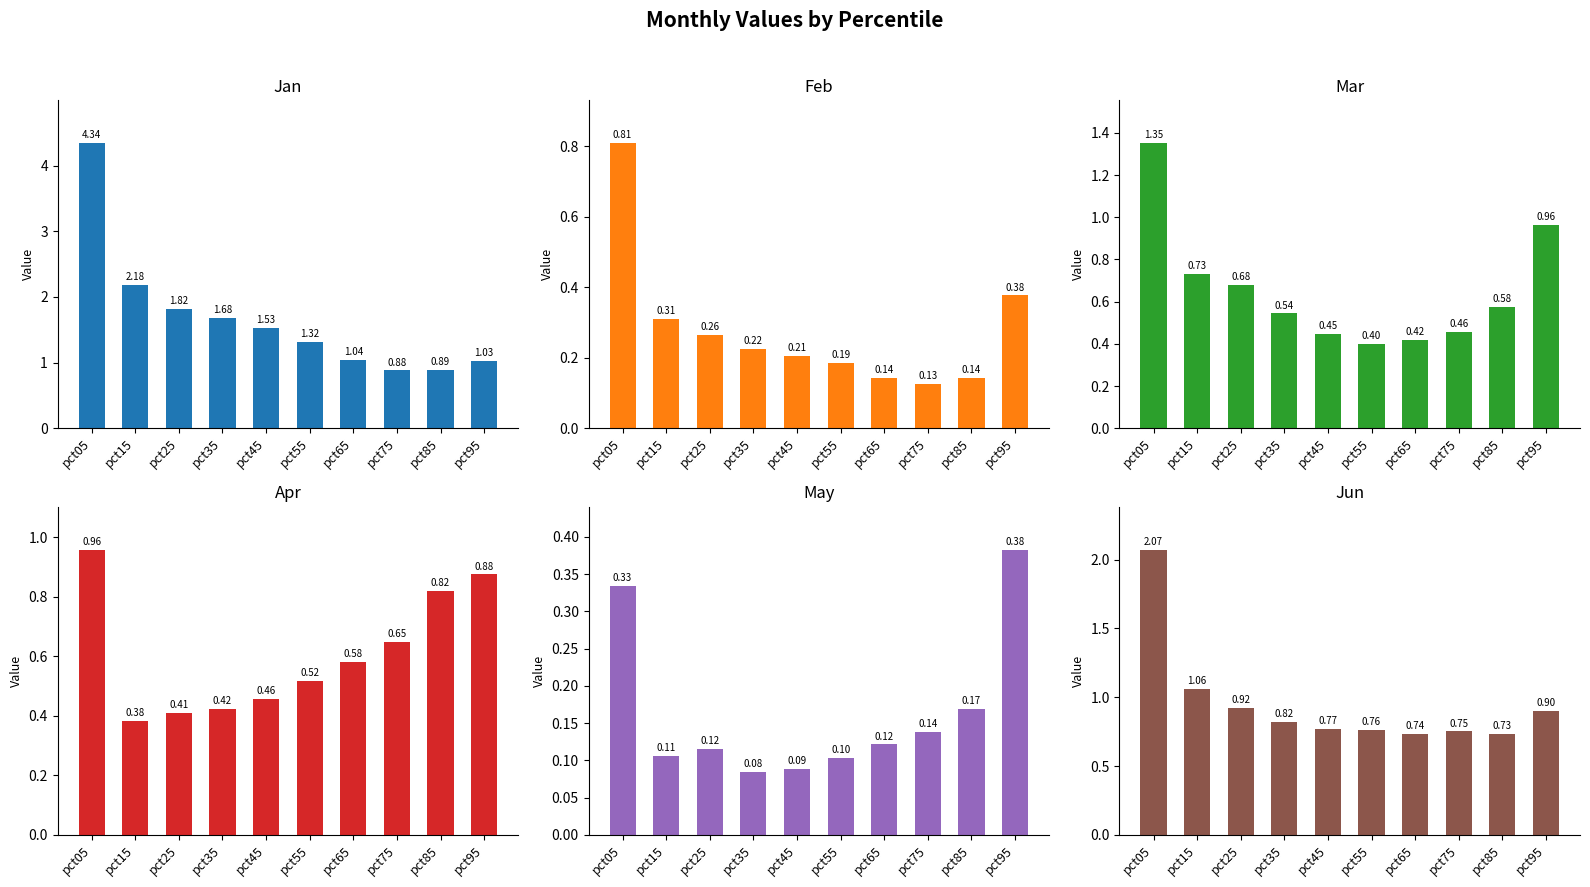

What is the value of the Feb bar at the 1st from the left?

0.8